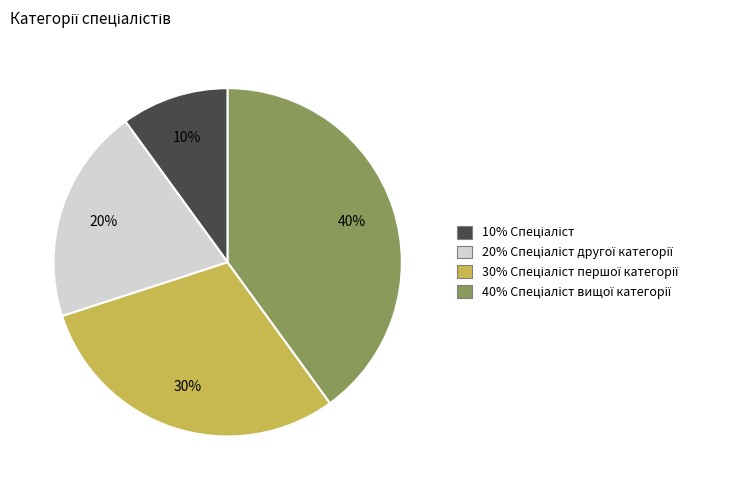

Count the number of slices in the pie.

4